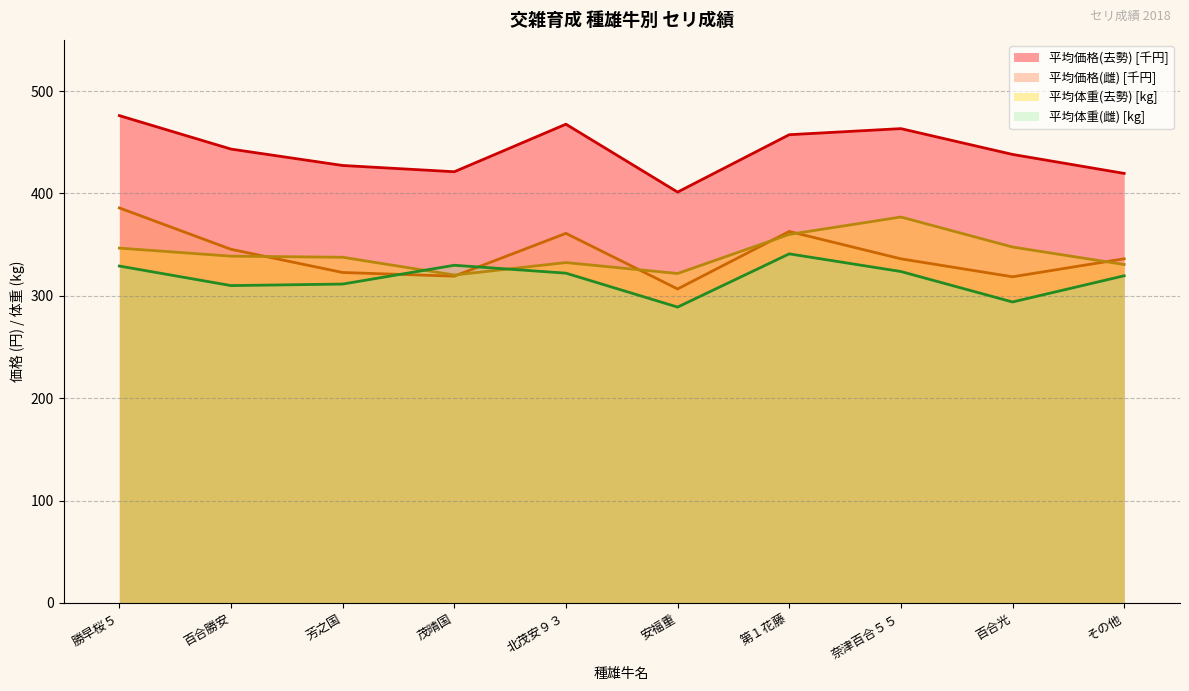

What are all the series names shown in the legend?

平均価格(去勢) [千円], 平均価格(雌) [千円], 平均体重(去勢) [kg], 平均体重(雌) [kg]